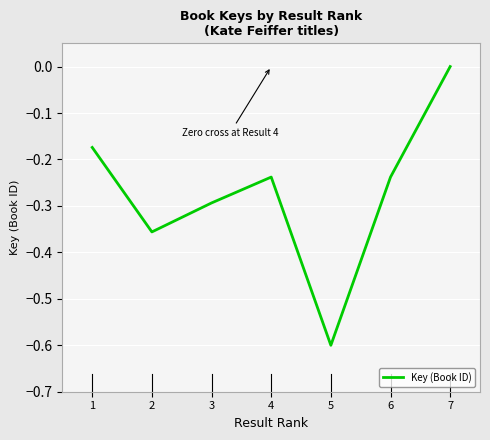

The value at 3 is -0.3. True or false?

True